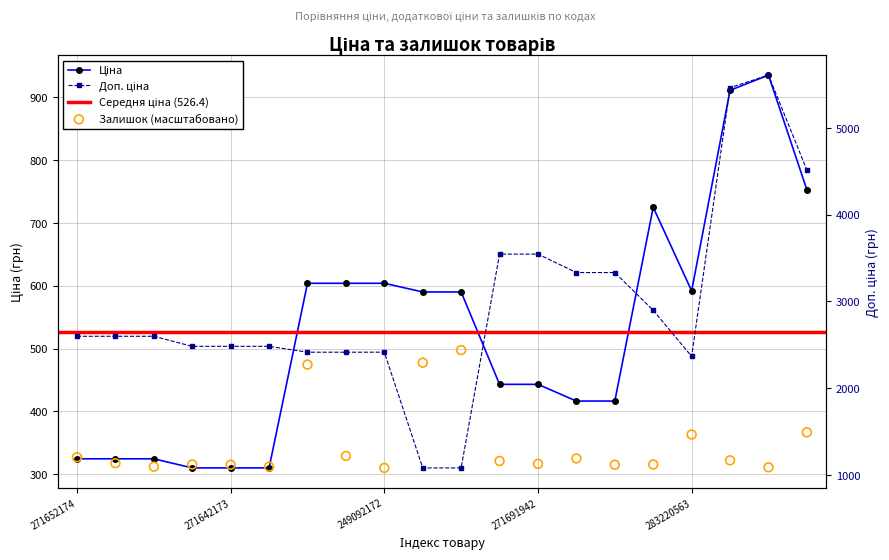

Which series has the largest total across all categories?

Доп. ціна